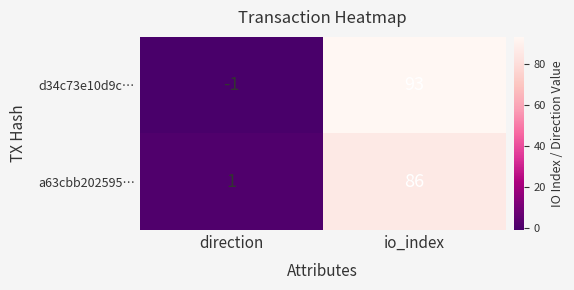

What is the sum of all d34c73e10d9c… values?

92